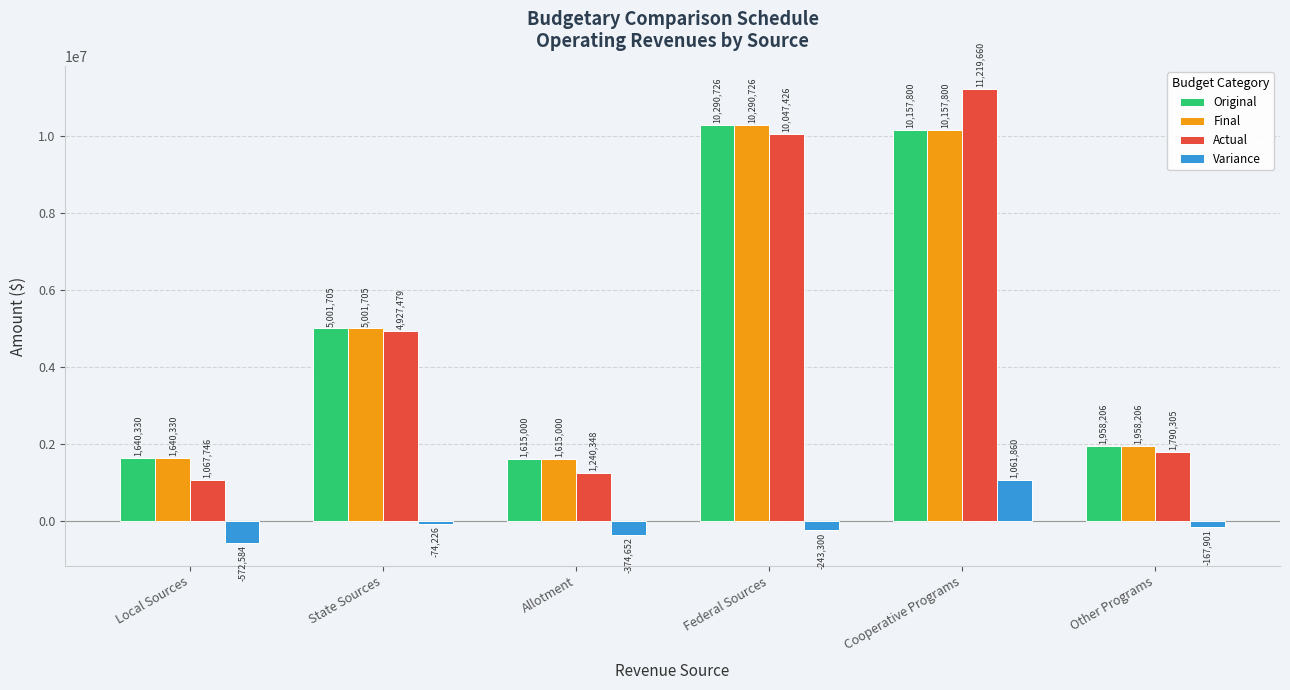

Between Allotment and Cooperative Programs, which series saw the biggest shift?

Actual